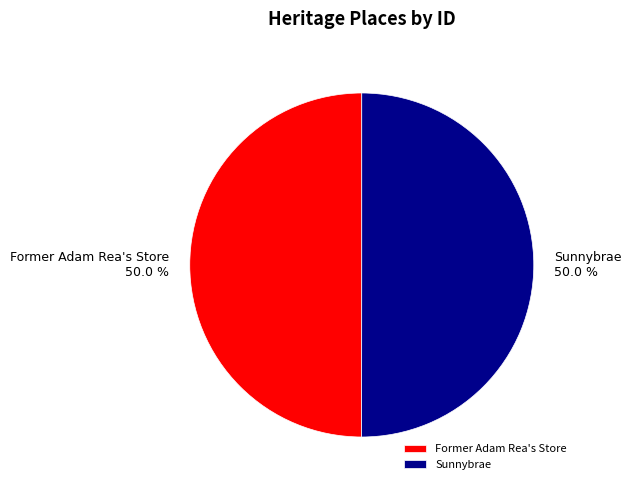

Approximately how many times larger is the value at Sunnybrae compared to Former Adam Rea's Store?

1.0